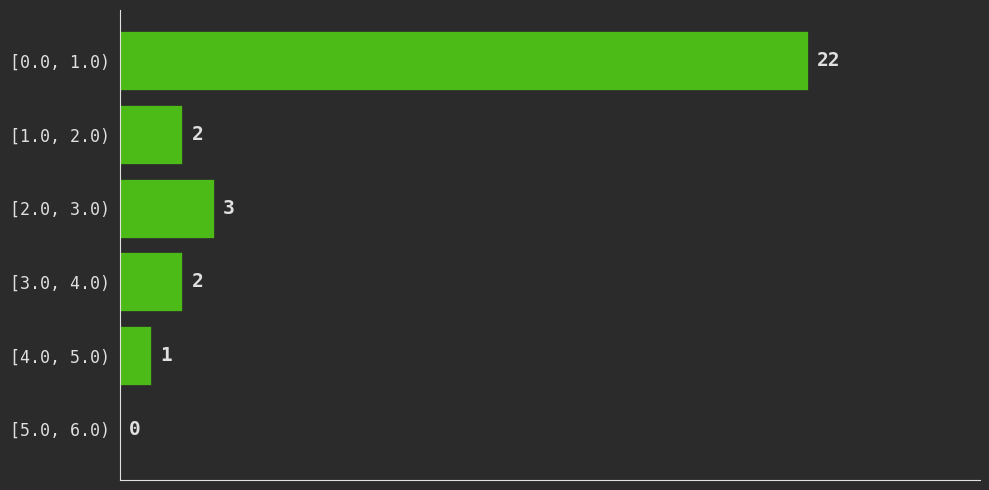

Reading bottom to top, what are all the values shown in this chart?

[5.0, 6.0)=0	[4.0, 5.0)=1	[3.0, 4.0)=2	[2.0, 3.0)=3	[1.0, 2.0)=2	[0.0, 1.0)=22